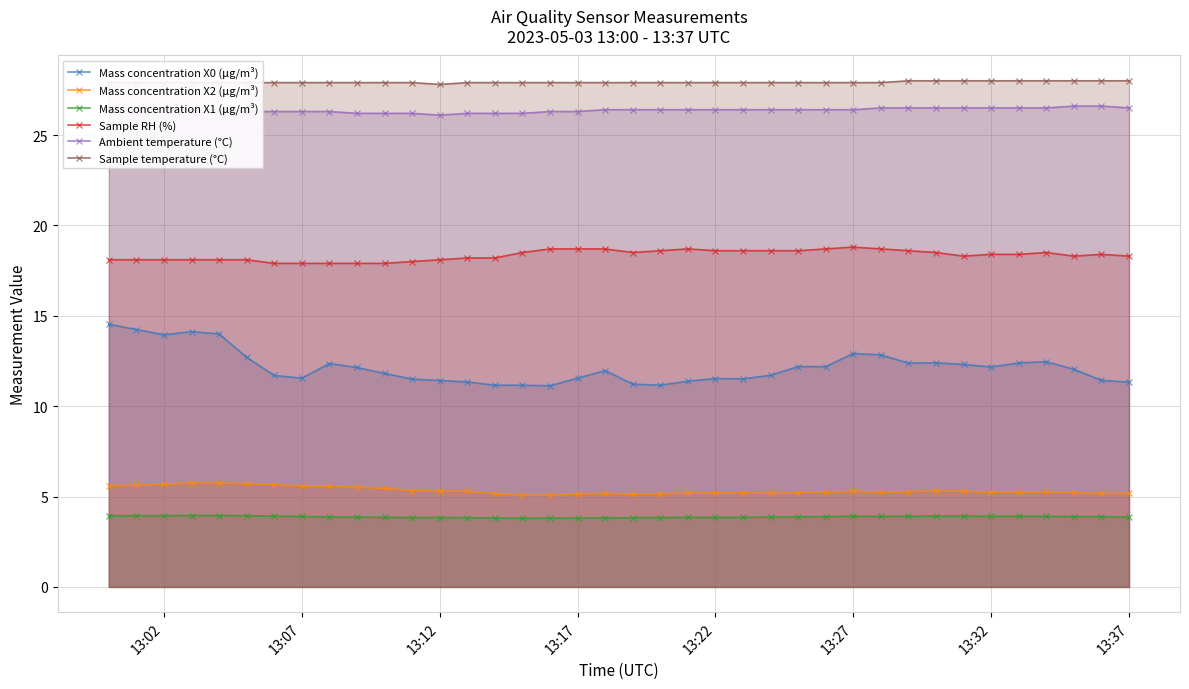

The Ambient temperature (°C) series shows 10.6 at 13:02. True or false?

False